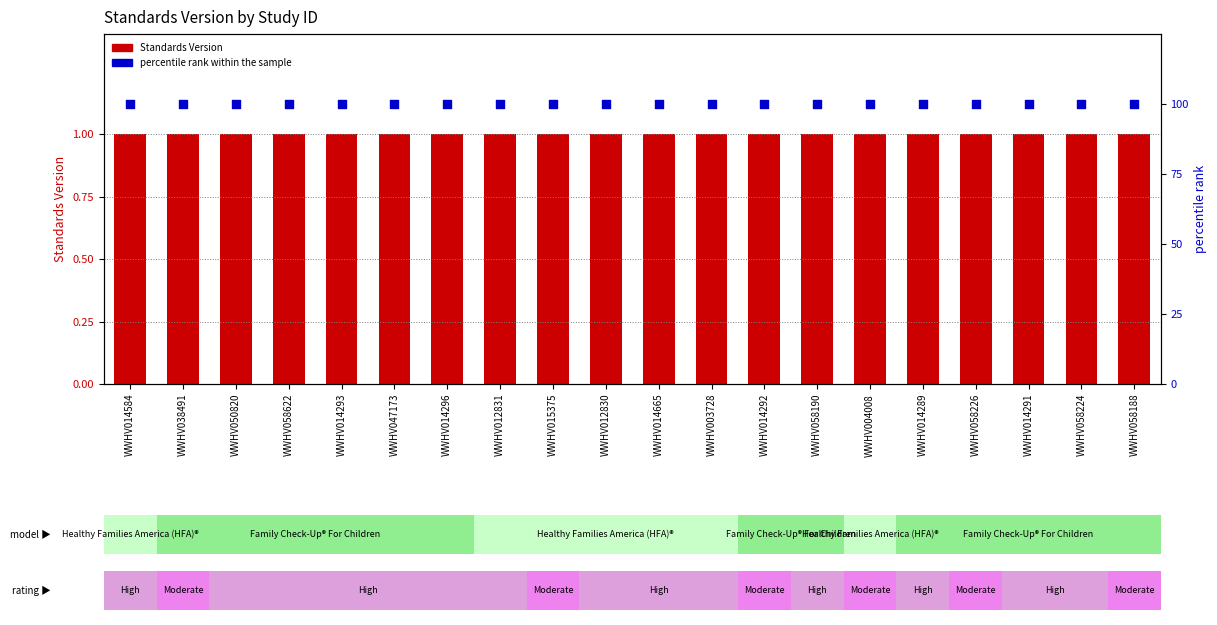

At how many categories does at least one series exceed 31?

20